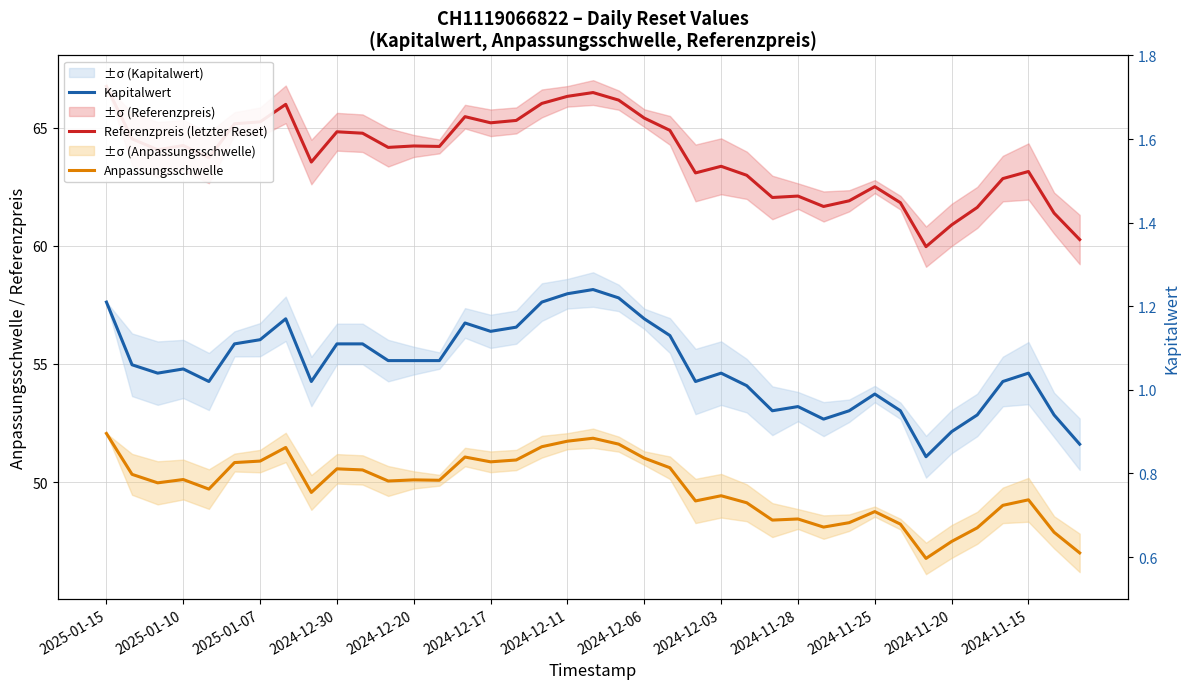

What is the total value across all series at 22?

116.6